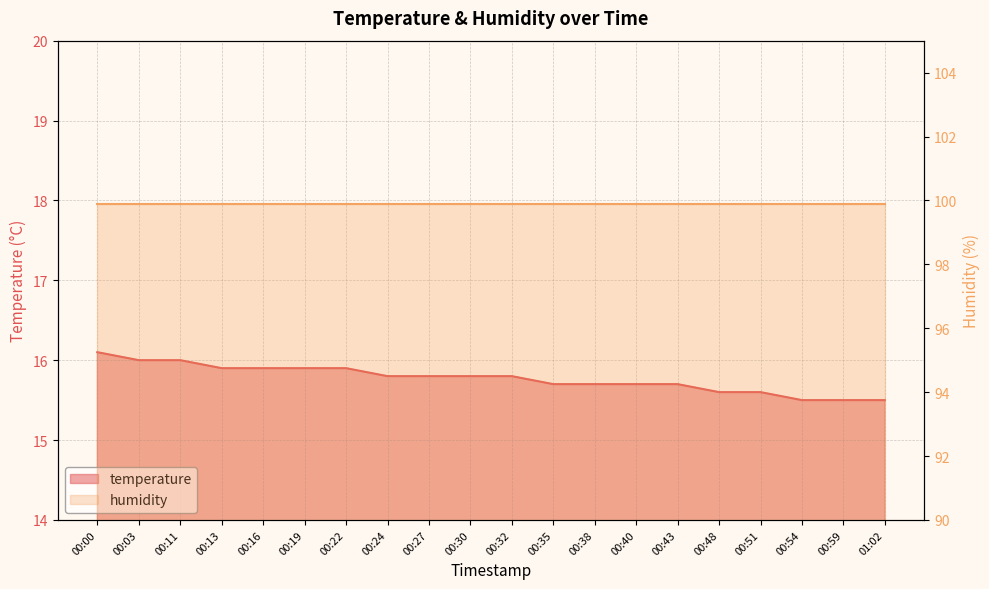

Reading right to left, list all the values displayed in this chart.

15.5	15.5	15.5	15.6	15.6	15.7	15.7	15.7	15.7	15.8	15.8	15.8	15.8	15.9	15.9	15.9	15.9	16.0	16.0	16.1